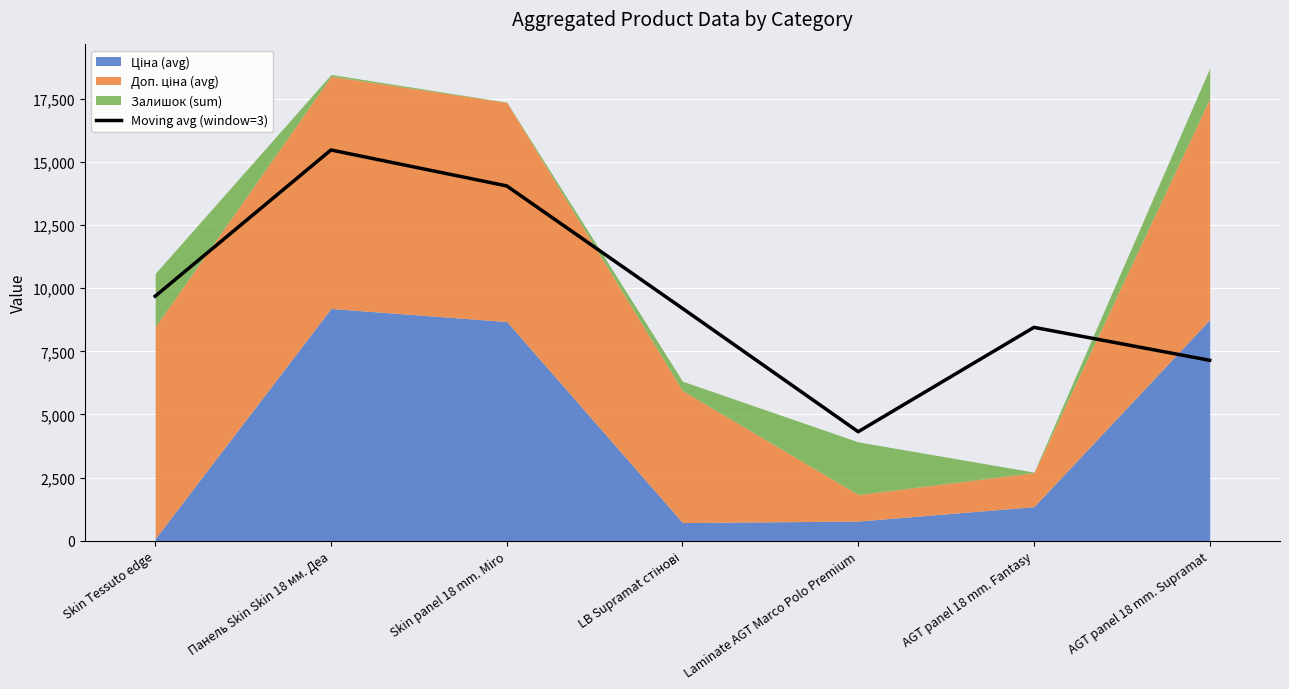

What is the value of the 7th point from the left?

7144.3